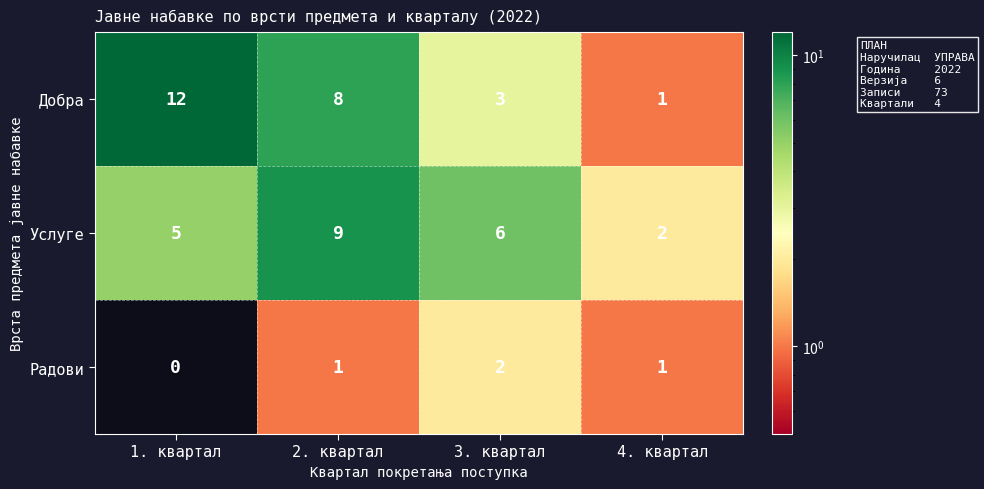

At how many categories does at least one series exceed 8?

2